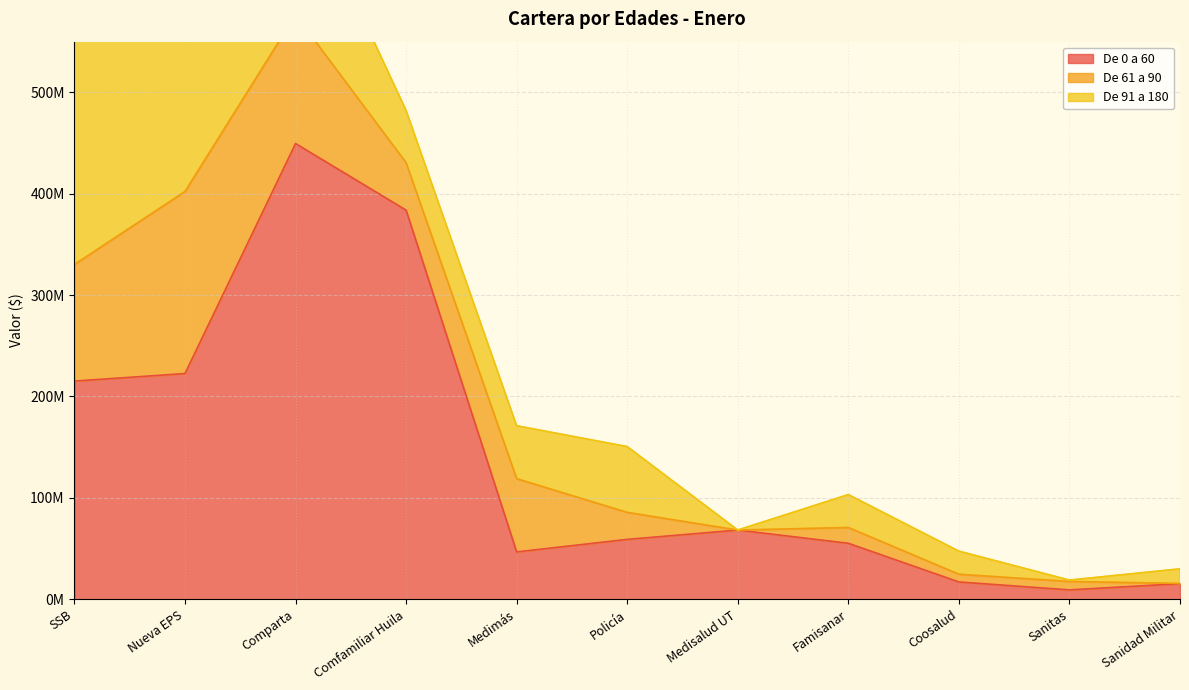

At which label does De 0 a 60 reach its minimum?

Sanitas